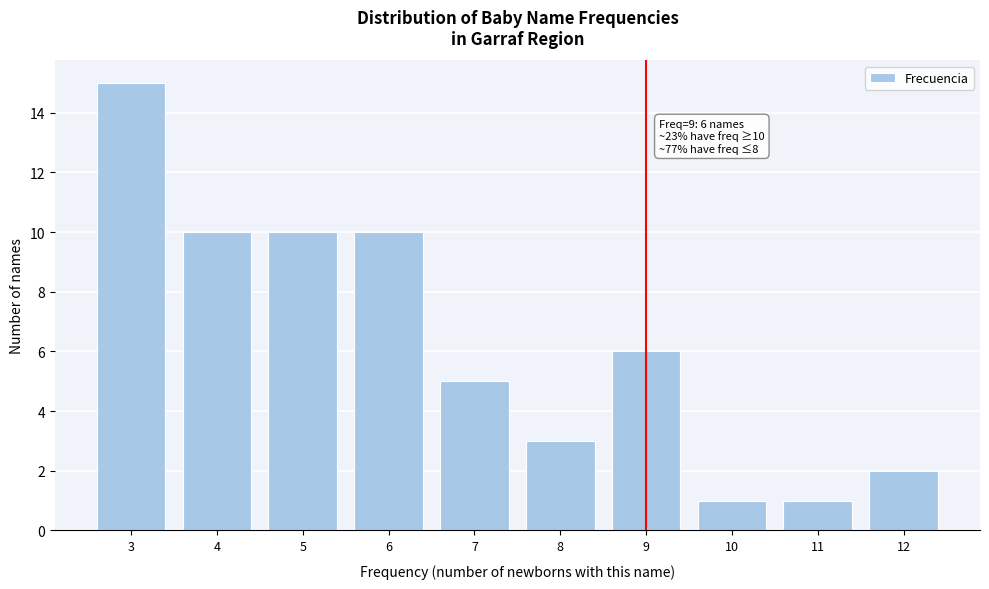

Reading right to left, transcribe all the data shown in this chart.

2	1	1	6	3	5	10	10	10	15